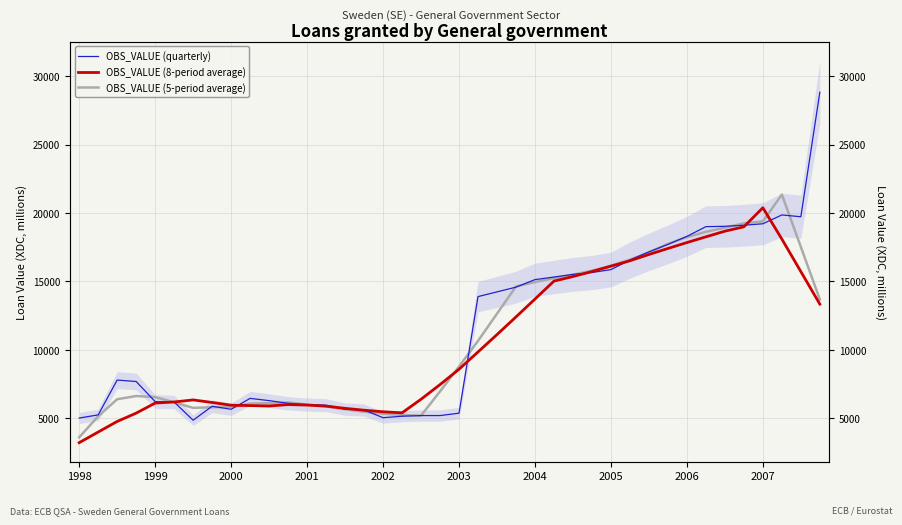

What is the minimum value shown in the chart?

3218.1